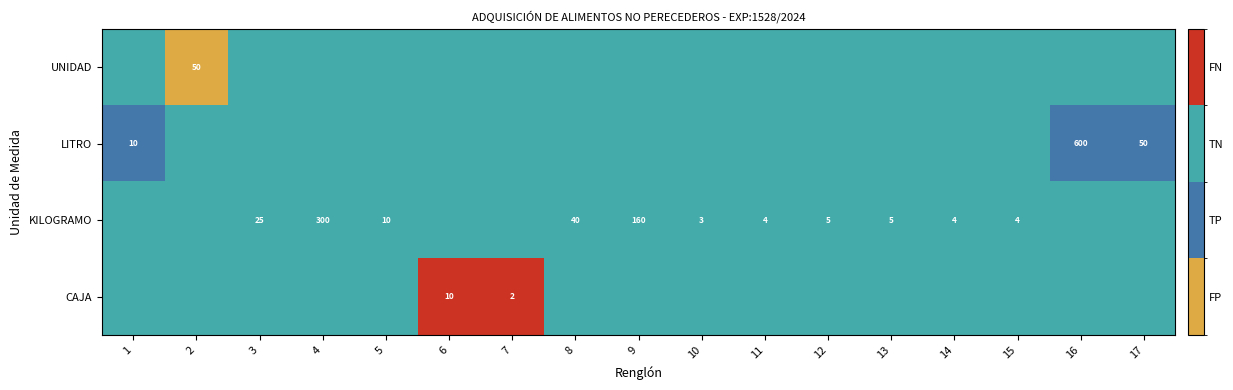

At which category is the sum across all series the highest?

6